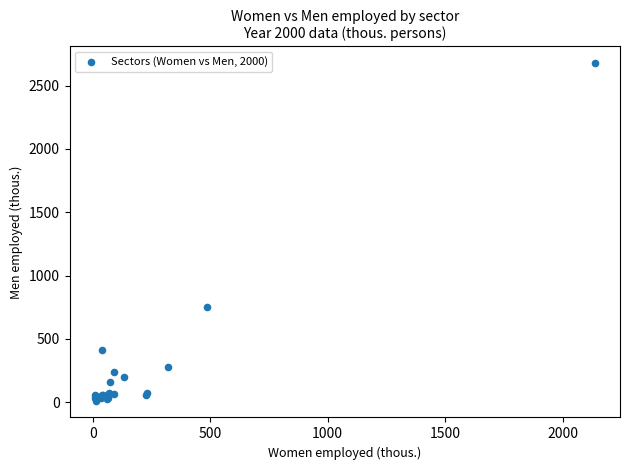

What Y value in the scatter plot is closest to 1344?

750.9